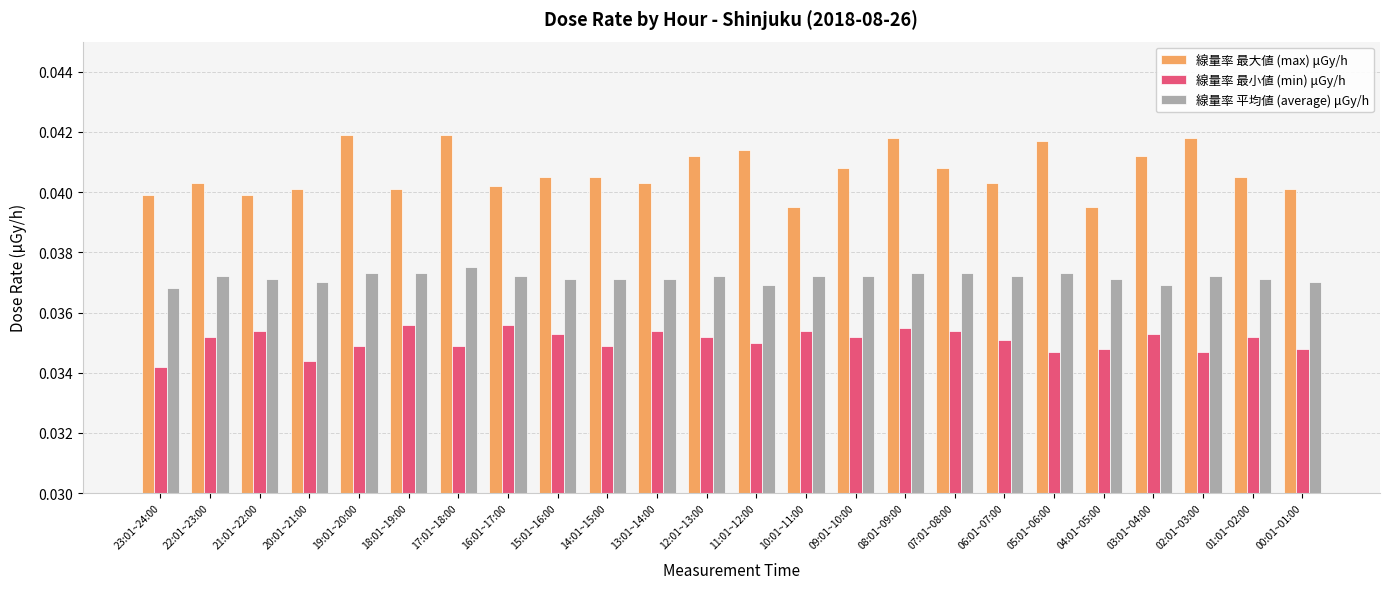

Rank the series at 16:01~17:00 from highest to lowest value.

線量率 最大値 (max) μGy/h, 線量率 平均値 (average) μGy/h, 線量率 最小値 (min) μGy/h